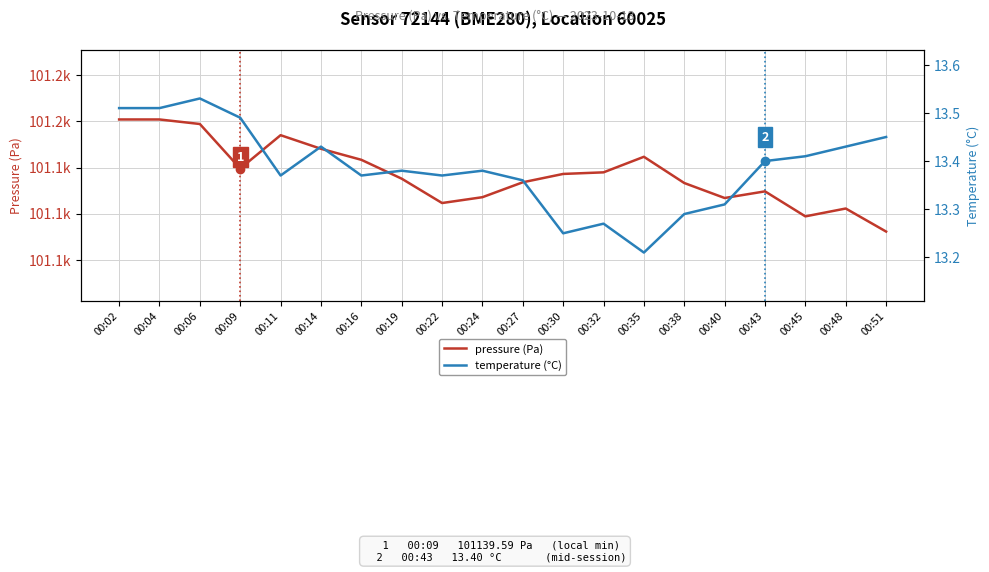

What is the difference between the pressure (Pa) values at 00:45 and 00:04?

42.0